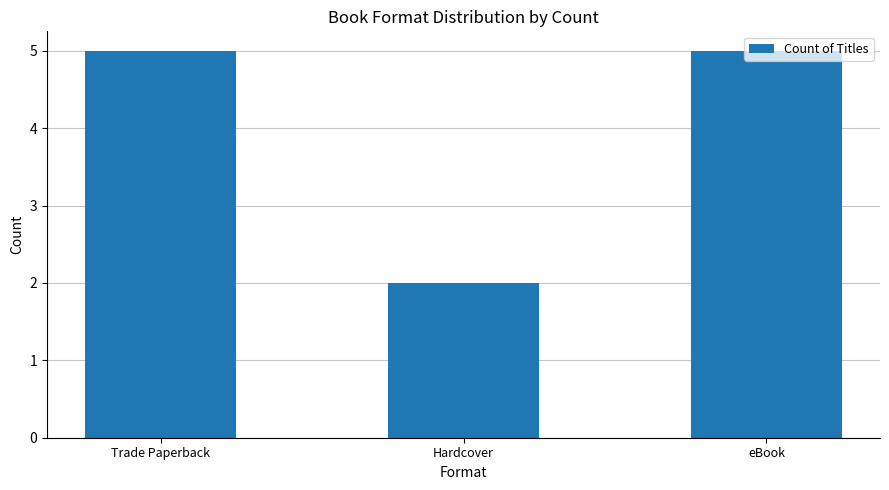

At which category does the chart reach its minimum across all series?

Hardcover